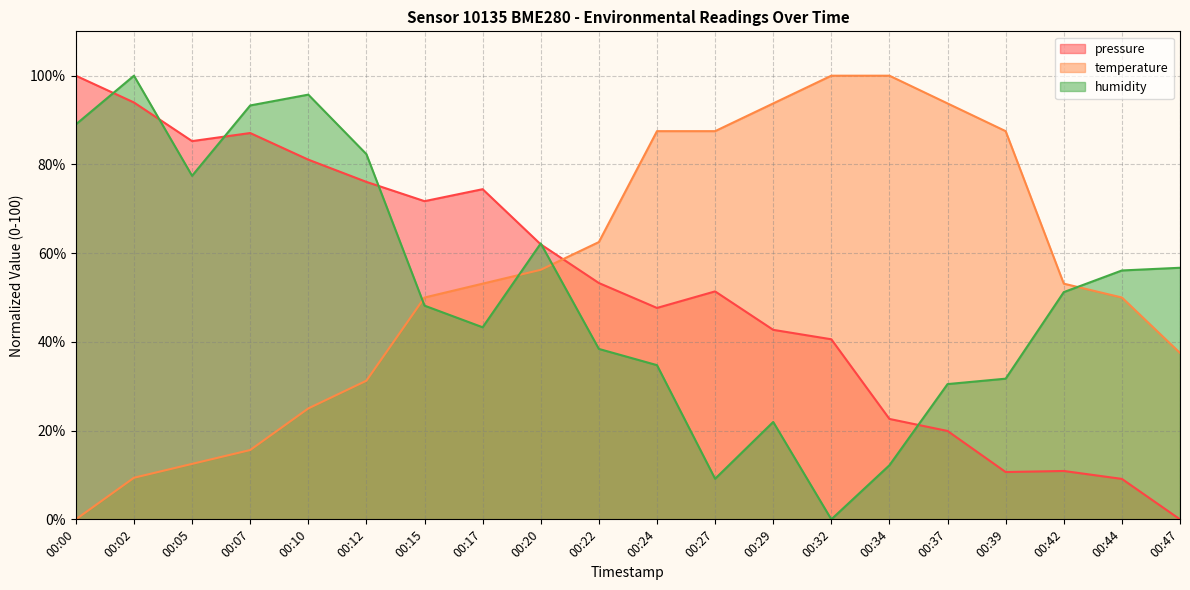

Reading left to right, transcribe all the data shown in this chart.

pressure: 100.0	94.0	85.3	87.1	81.1	76.1	71.7	74.4	62.0	53.3	47.7	51.4	42.7	40.6	22.6	19.9	10.7	10.9	9.1	0.0
temperature: 0.0	9.4	12.5	15.6	25.0	31.2	50.0	53.1	56.2	62.5	87.5	87.5	93.8	100.0	100.0	93.8	87.5	53.1	50.0	37.5
humidity: 89.0	100.0	77.4	93.3	95.7	82.3	48.2	43.3	62.2	38.4	34.8	9.1	22.0	0.0	12.2	30.5	31.7	51.2	56.1	56.7